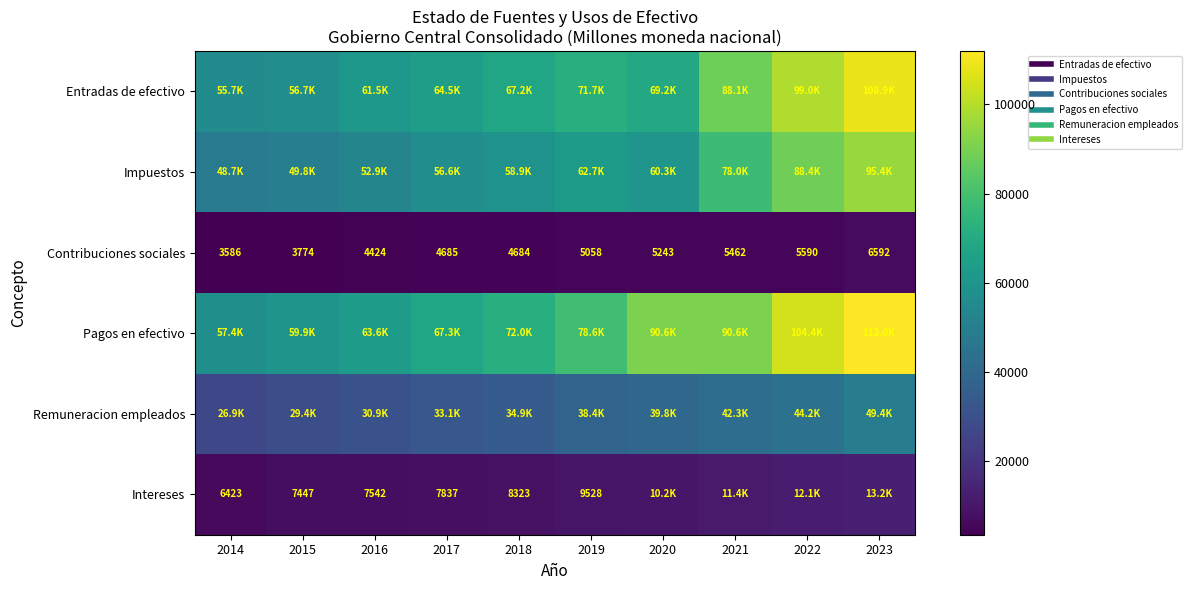

True or false: Impuestos has a value of 52888.7 at 2016.

True